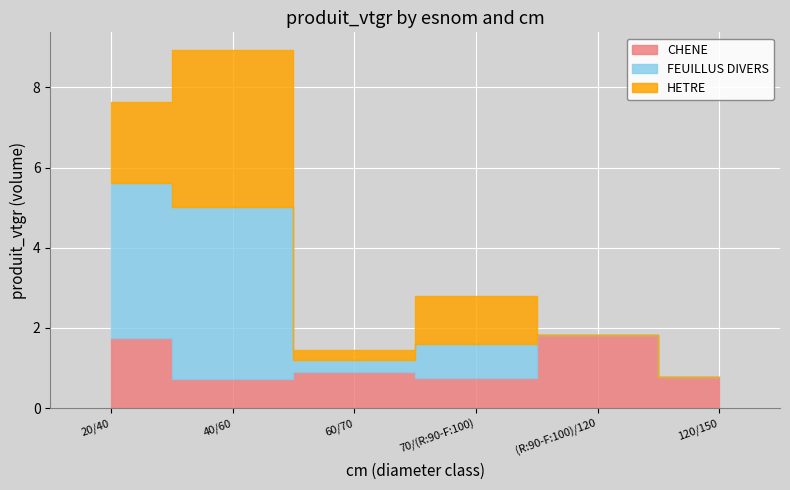

Rank the series at (R:90-F:100)/120 from highest to lowest value.

CHENE, FEUILLUS DIVERS, HETRE